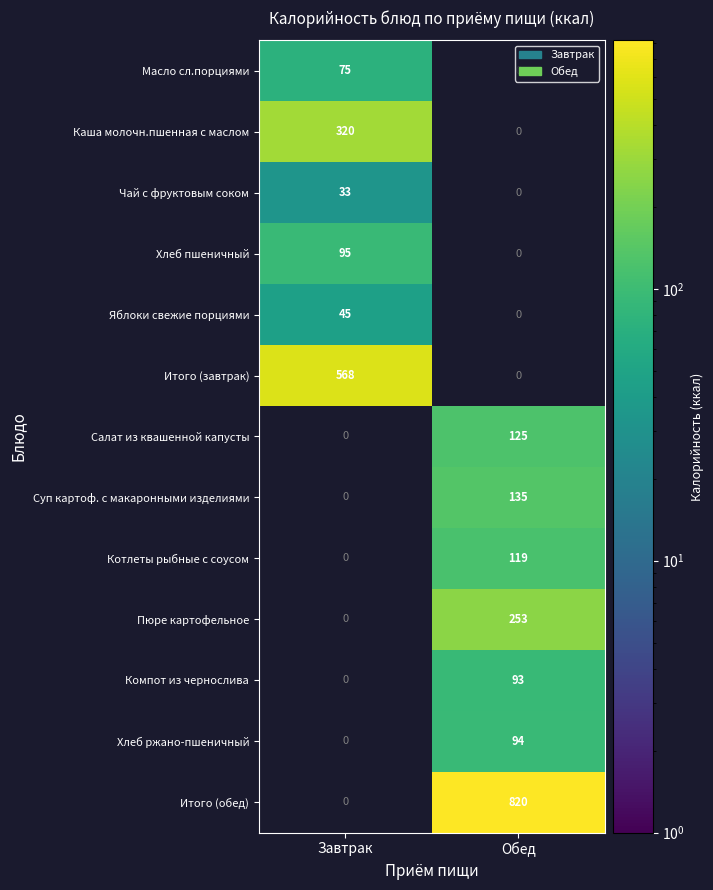

The value of Компот из чернослива at Обед is 93. True or false?

True